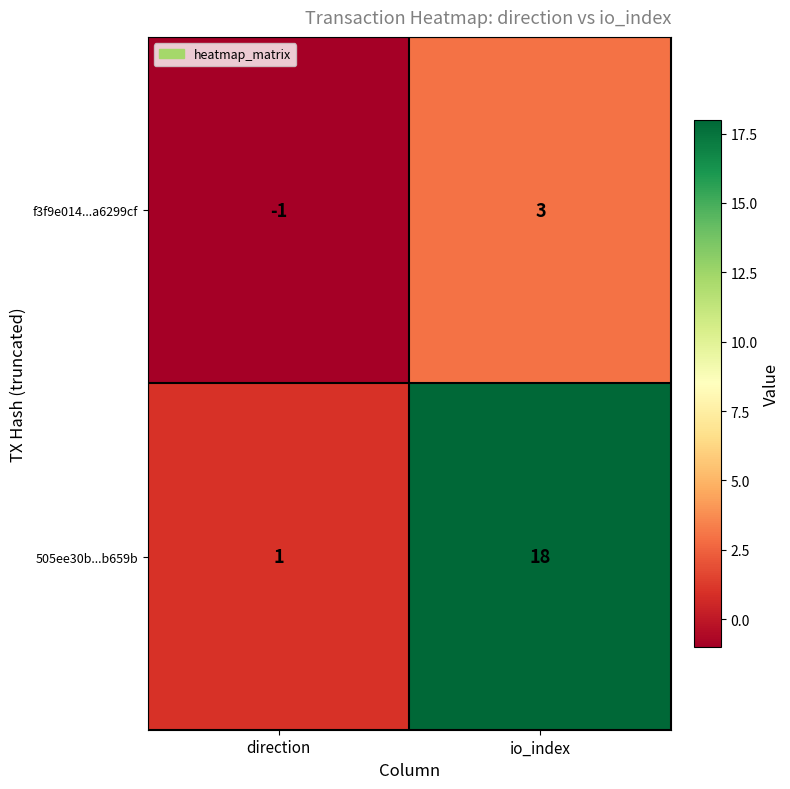

Reading left to right, list all the values displayed in this chart.

f3f9e014...a6299cf: -1	3
505ee30b...b659b: 1	18